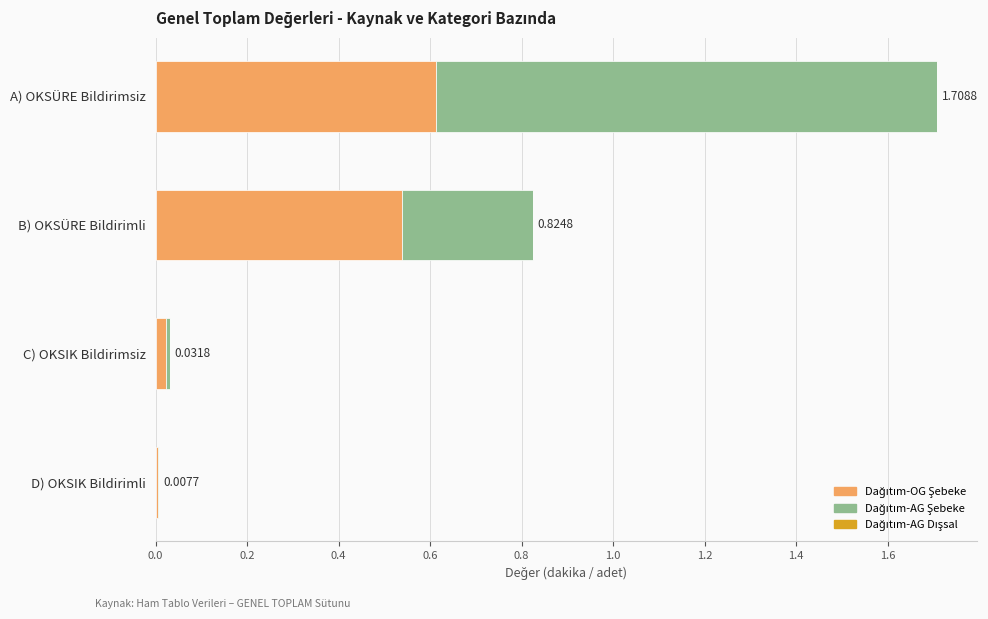

At which category is the sum across all series the highest?

A) OKSÜRE Bildirimsiz